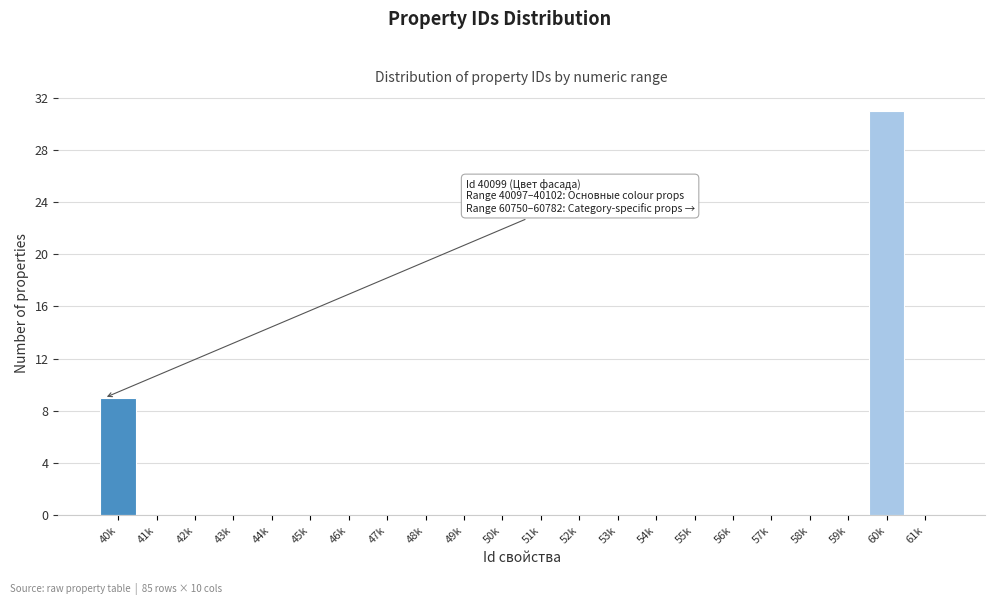

Reading left to right, transcribe all the data shown in this chart.

40k=9	41k=0	42k=0	43k=0	44k=0	45k=0	46k=0	47k=0	48k=0	49k=0	50k=0	51k=0	52k=0	53k=0	54k=0	55k=0	56k=0	57k=0	58k=0	59k=0	60k=31	61k=0